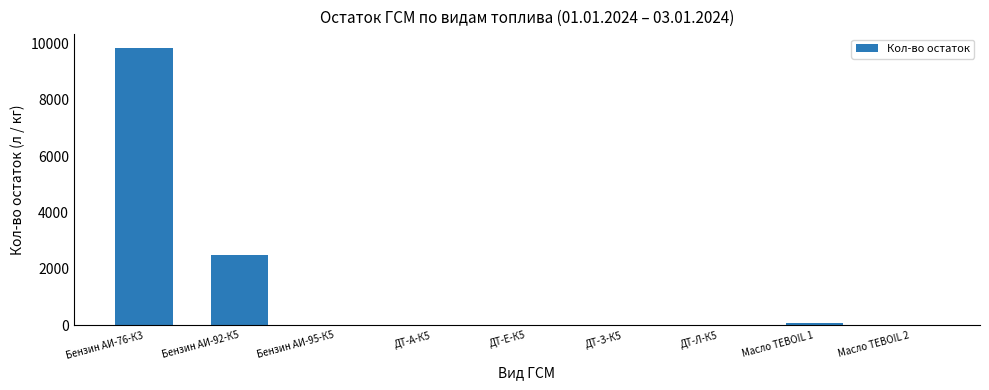

What is the sum of all values?

12440